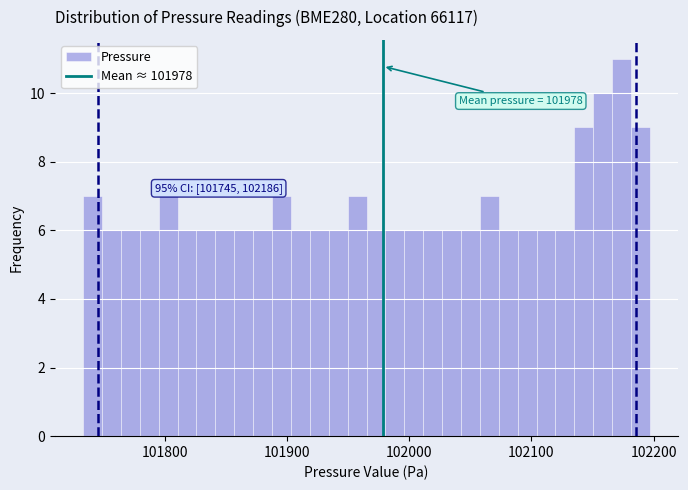

Around what value on the x-axis is the tallest bar? Give the approximate position of its centre, as read against the axis.

102170